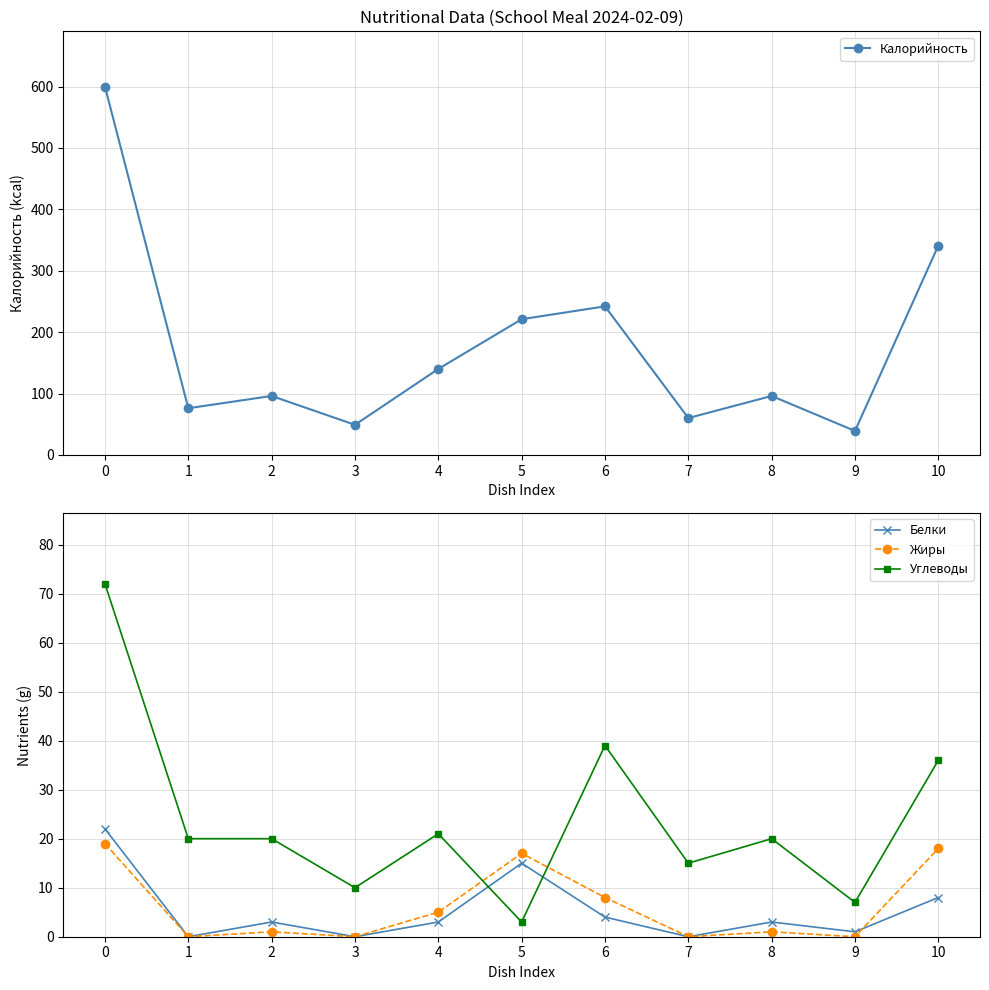

What is the difference between the Жиры values at 2 and 6?

7